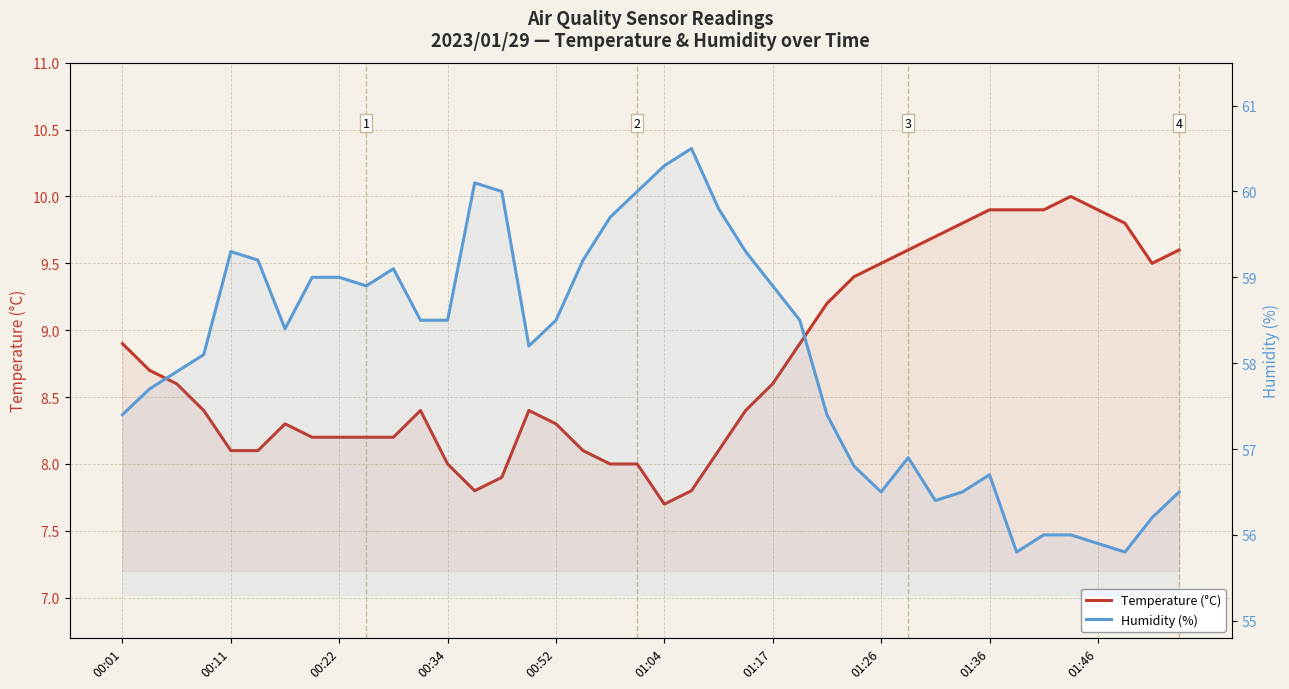

At 01:26, list the series in order from smallest to largest.

Temperature (°C), Humidity (%)